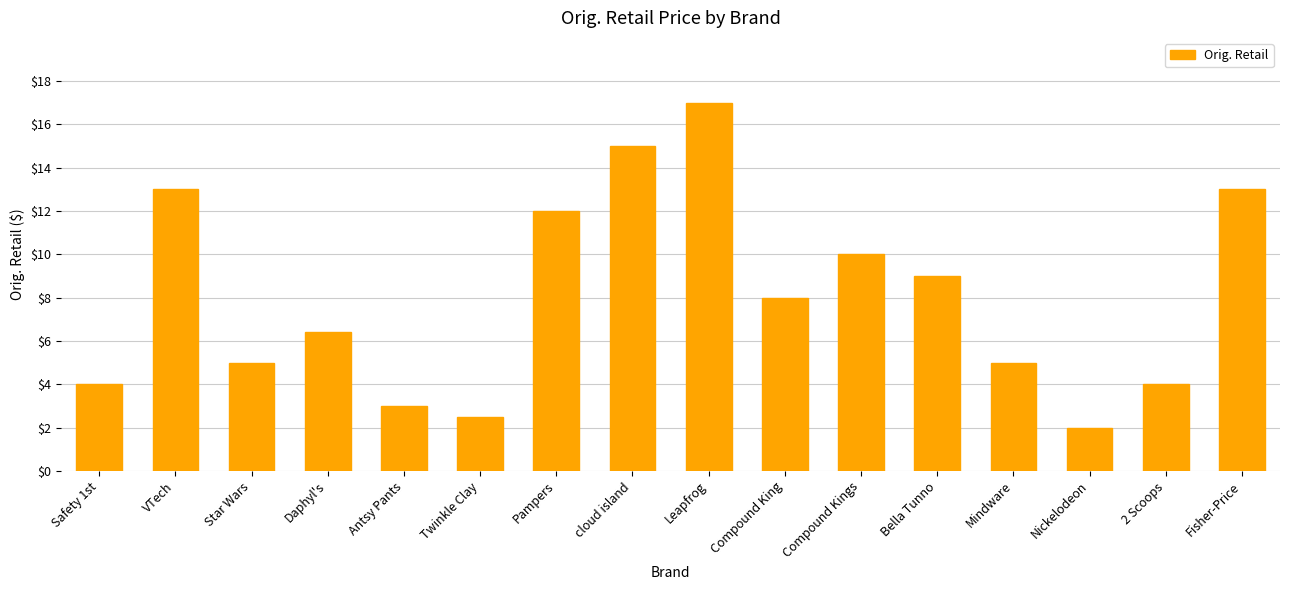

Reading left to right, list all the values displayed in this chart.

4.0	13.0	5.0	6.4	3.0	2.5	12.0	15.0	17.0	8.0	10.0	9.0	5.0	2.0	4.0	13.0